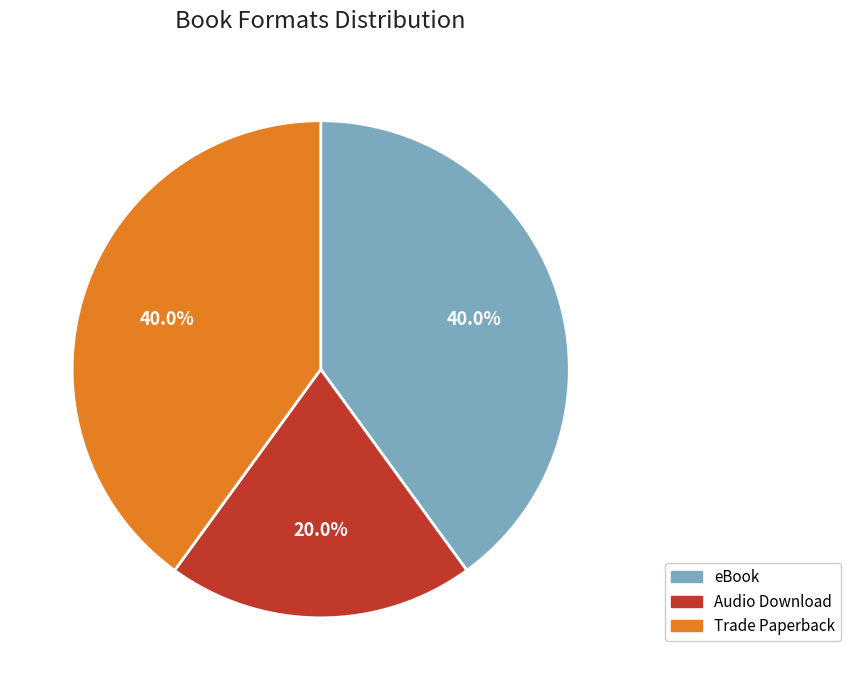

Does any single category account for the majority?

No